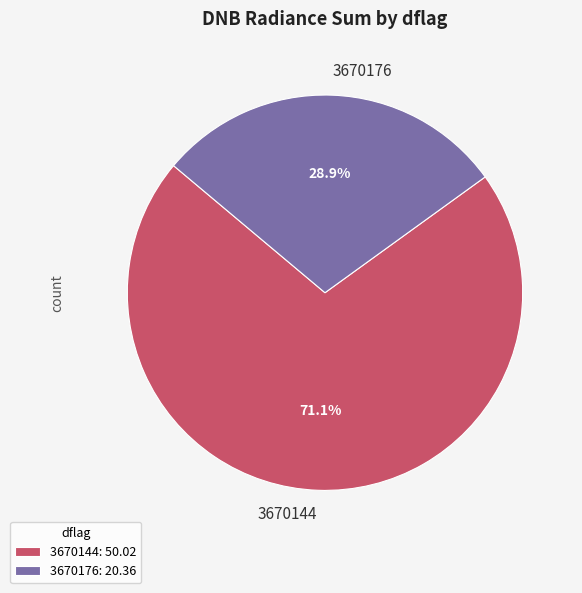

Does 3670144 represent more than half of the total?

Yes